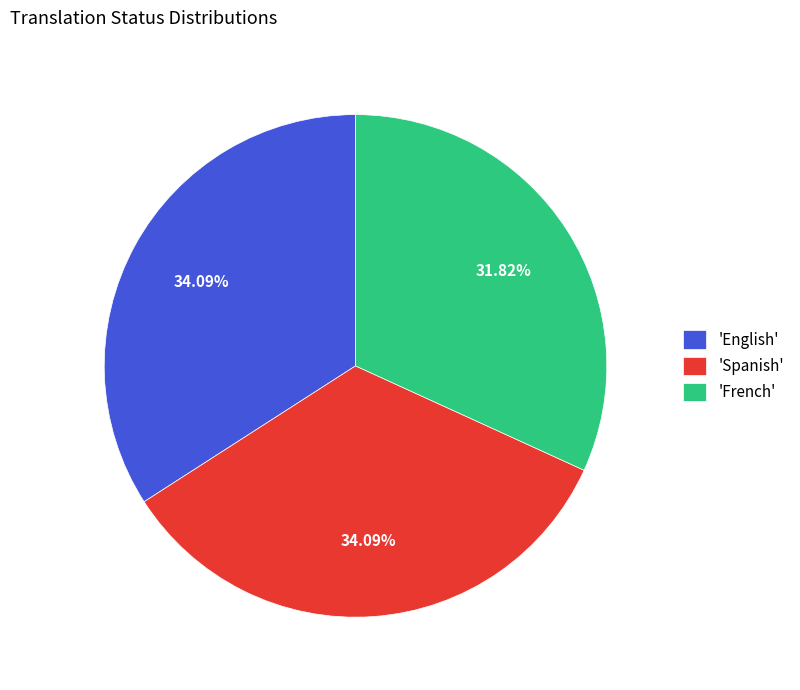

Approximately how many times larger is the value at 'Spanish' compared to 'French'?

1.1